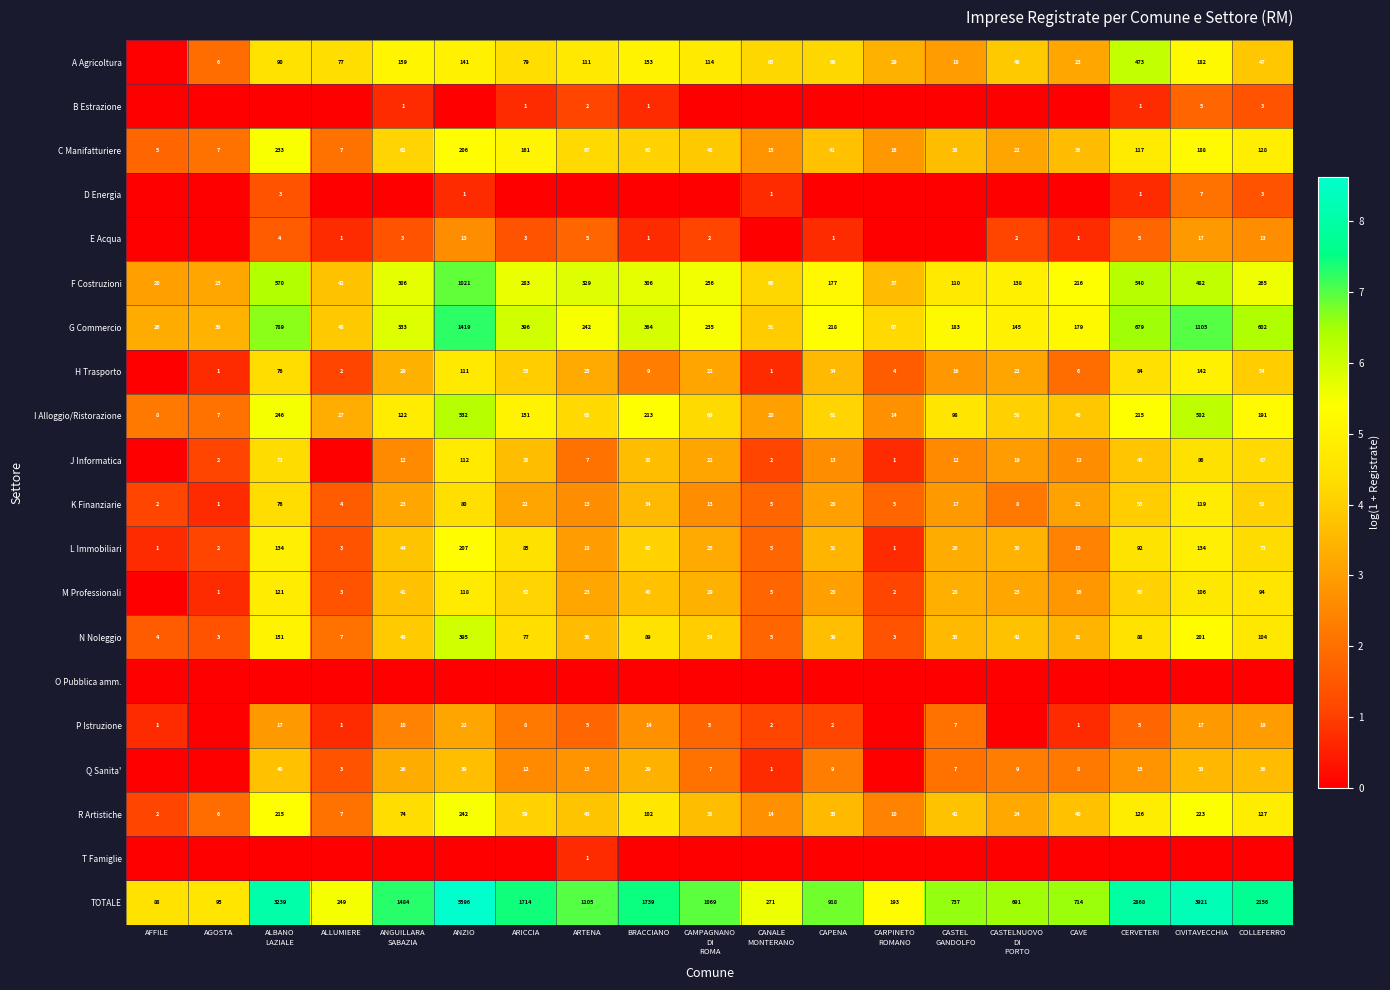

At which label is L Immobiliari closest to 104?

CERVETERI